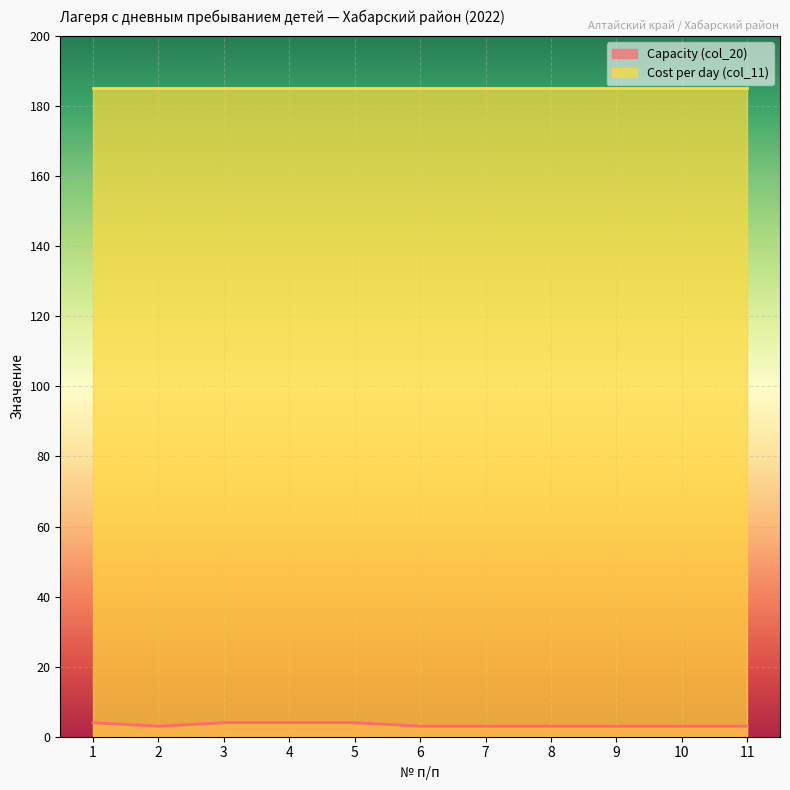

Which has a higher value, 3 or 4?

3